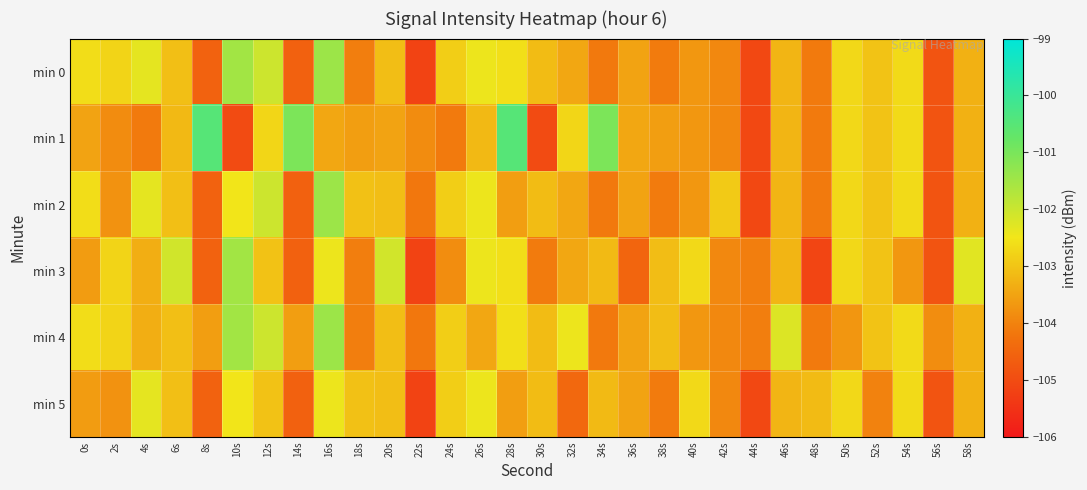

Between 14s and 58s, which is larger?

58s